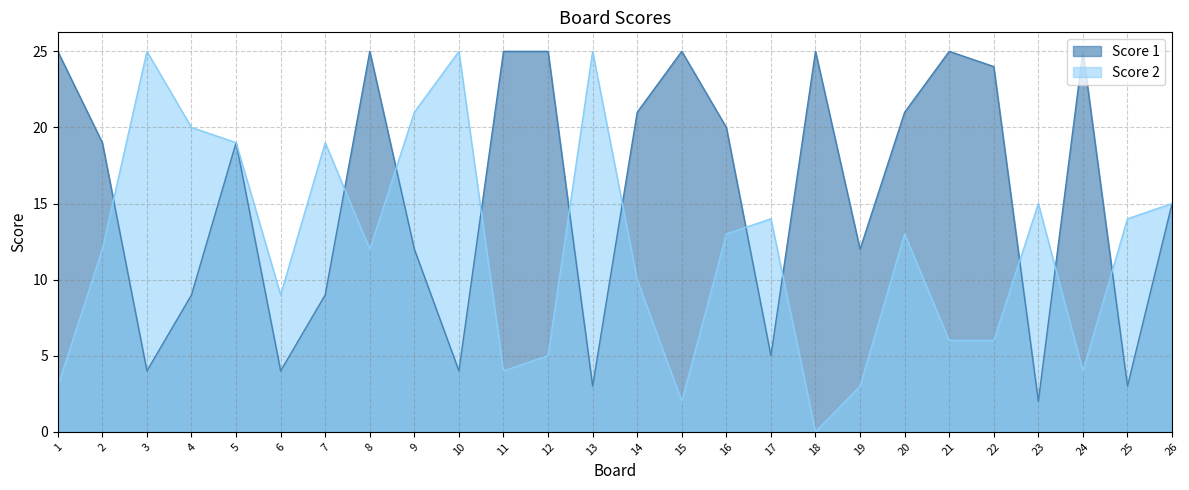

Which has a higher value, 6 or 1?

1